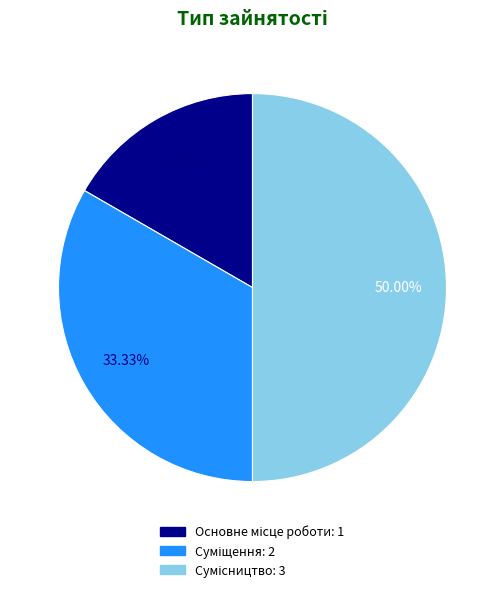

How many slices are in this pie chart?

3